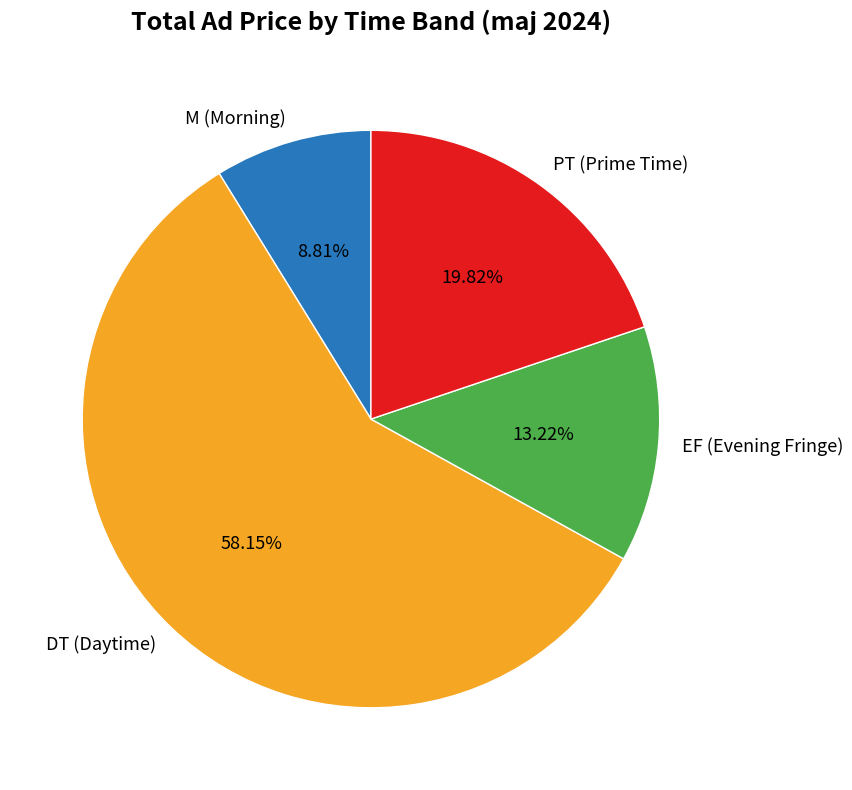

Which has a higher value, PT (Prime Time) or EF (Evening Fringe)?

PT (Prime Time)